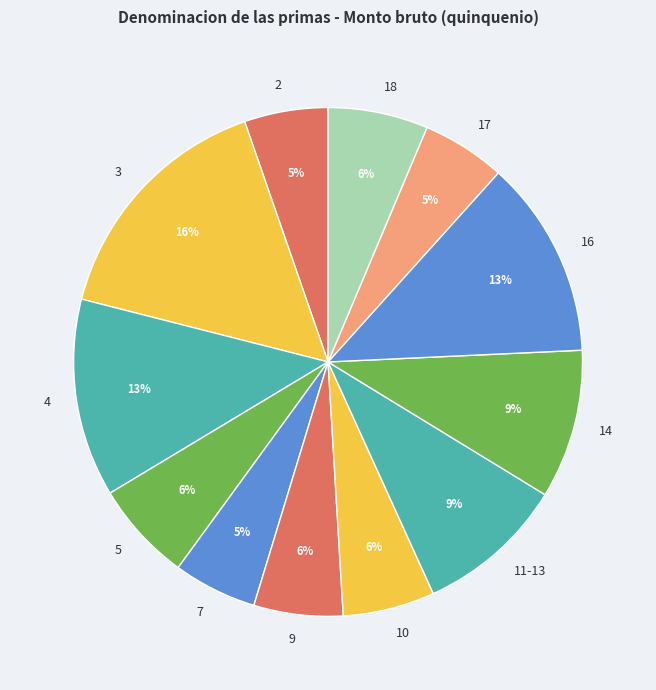

Does 18 represent more than half of the total?

No